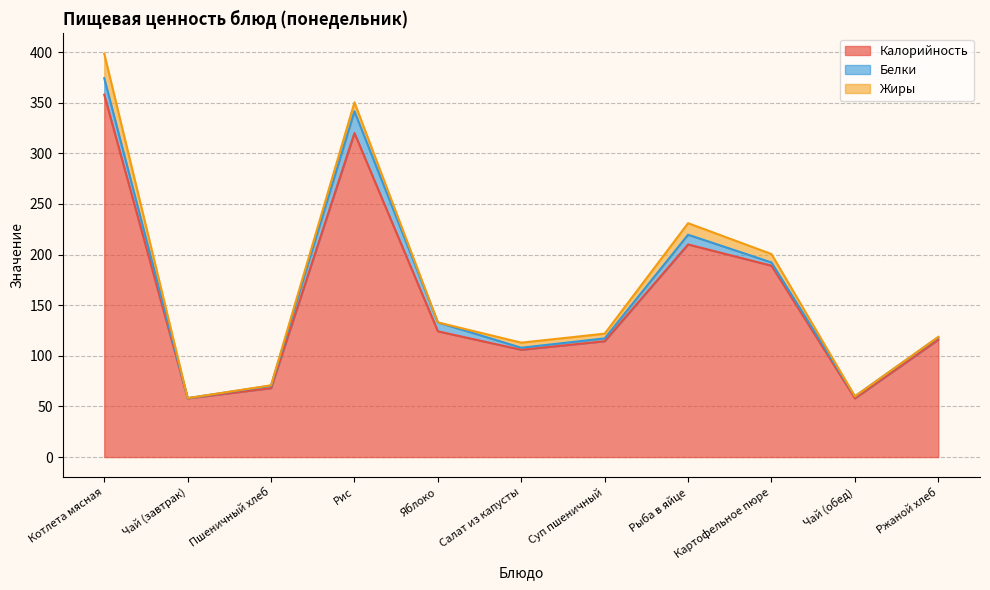

What position from the left is Картофельное пюре?

9